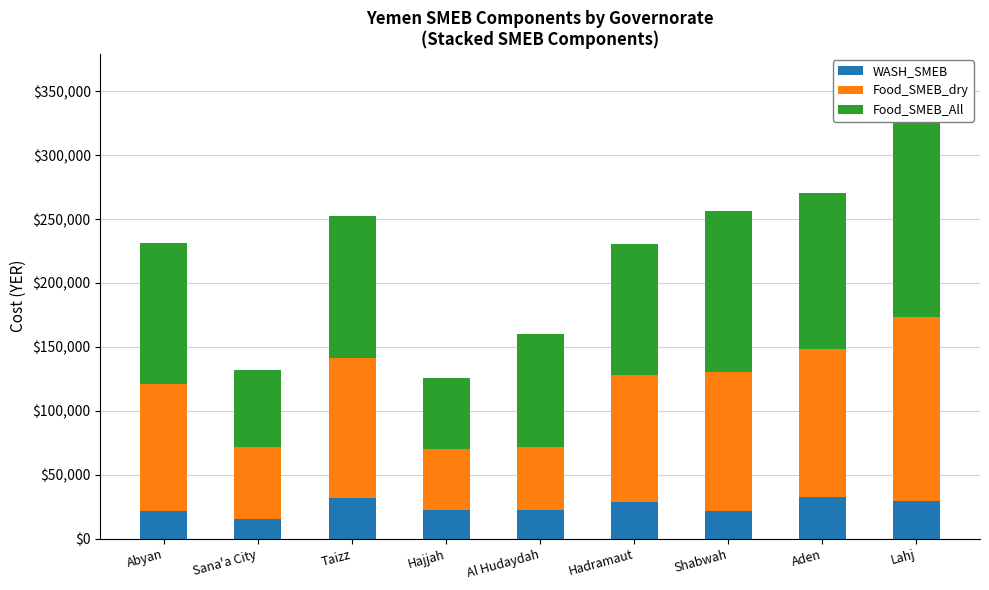

The value of Food_SMEB_dry at Lahj is 210510. True or false?

False